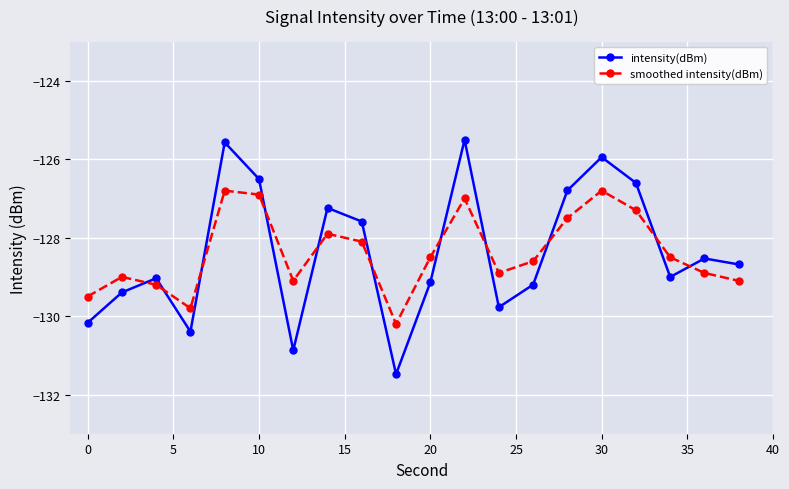

How many values in the intensity(dBm) series exceed -128?

8